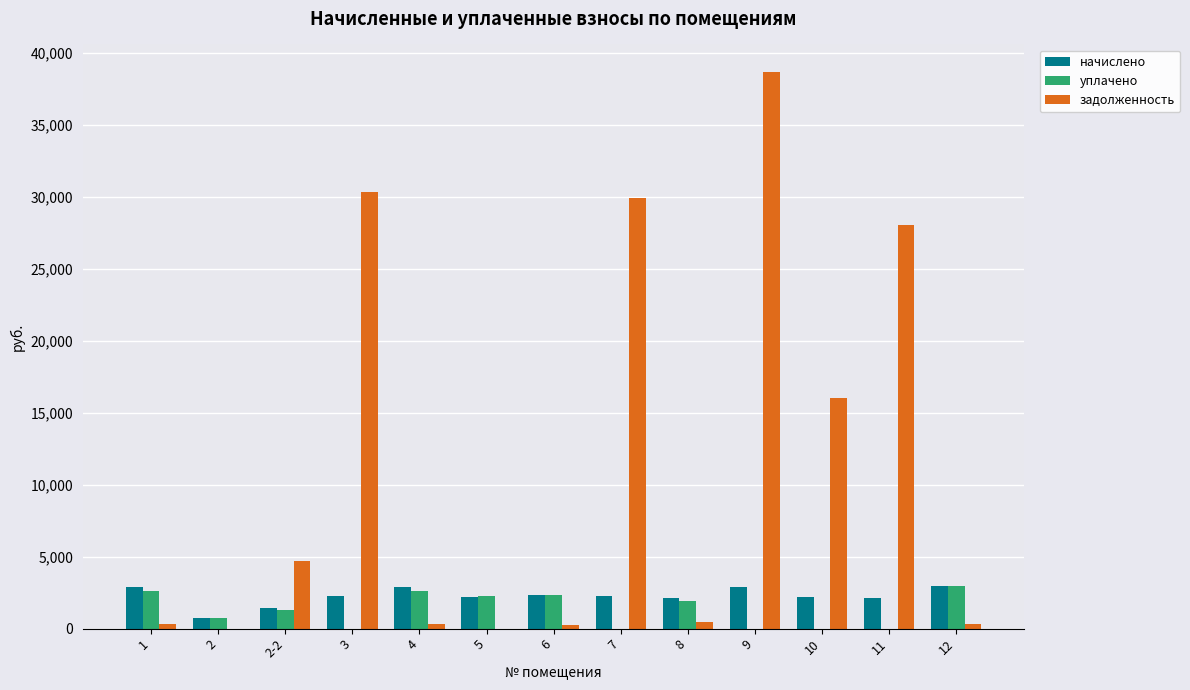

What is the total value across all series at 9?

41563.0